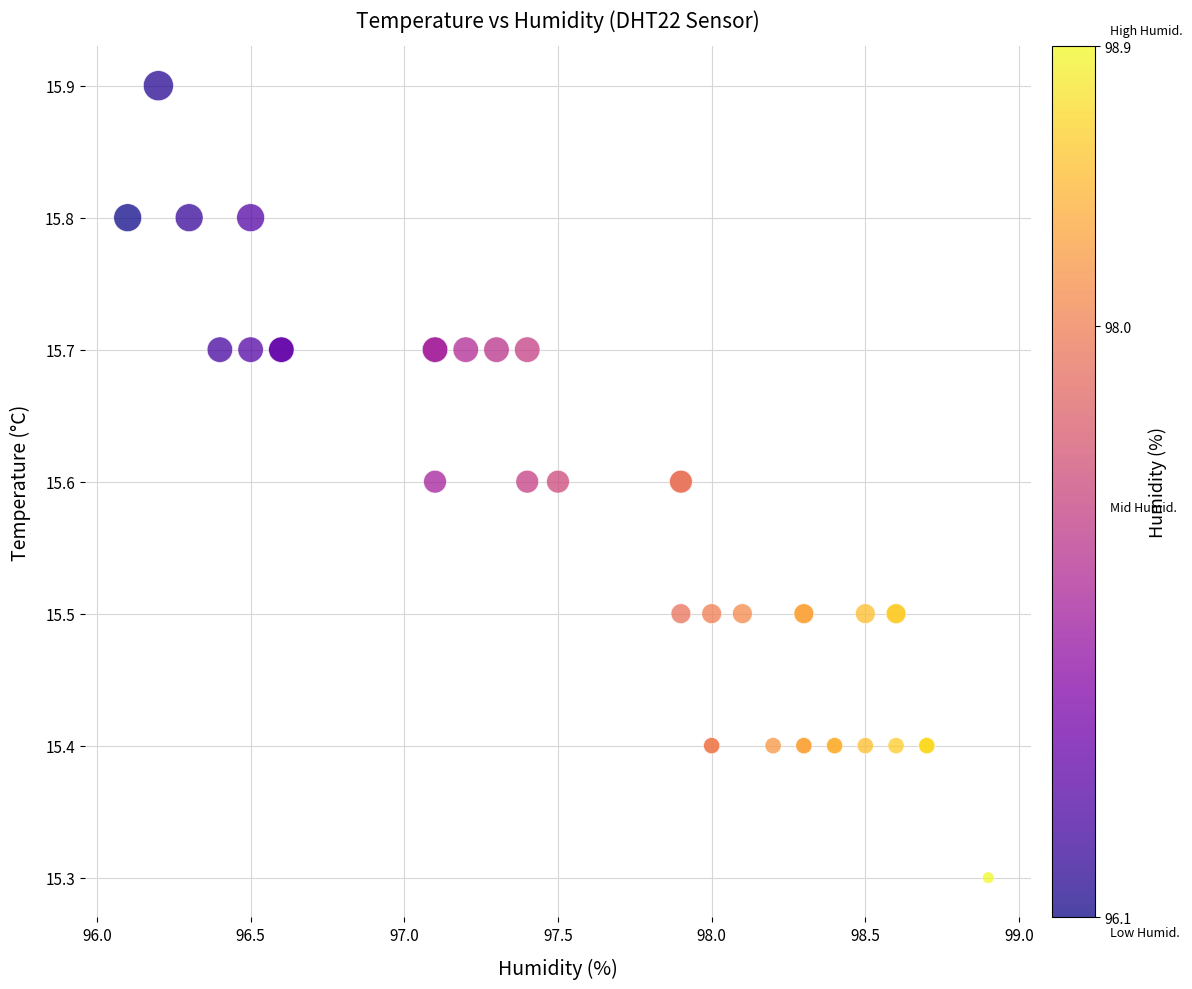

What Y value in the scatter plot is closest to 15?

15.3